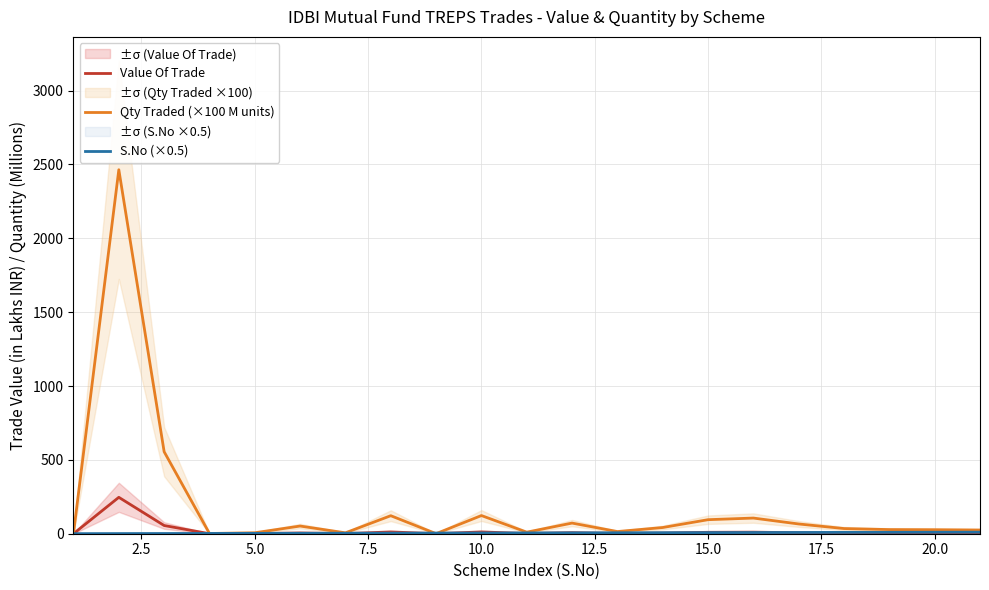

Which series has the widest spread of values?

Qty Traded (×100 M units)